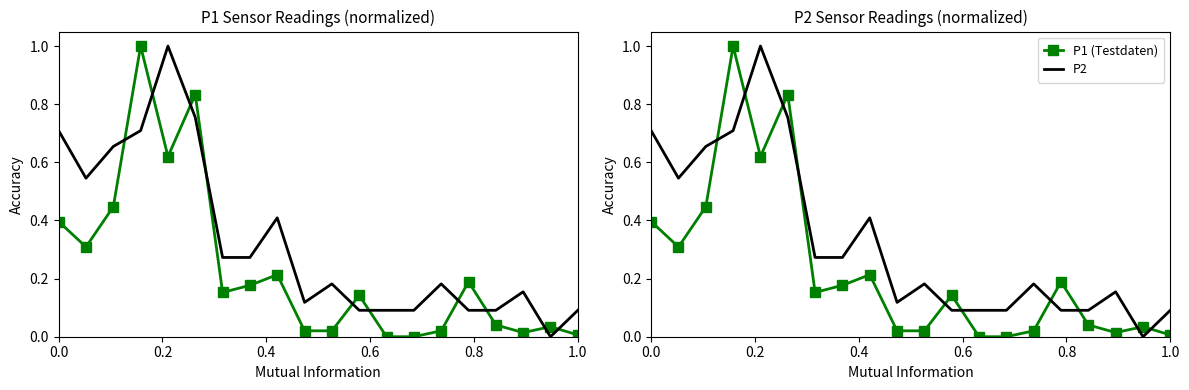

The value of P2 at 9 is 0.2. True or false?

False